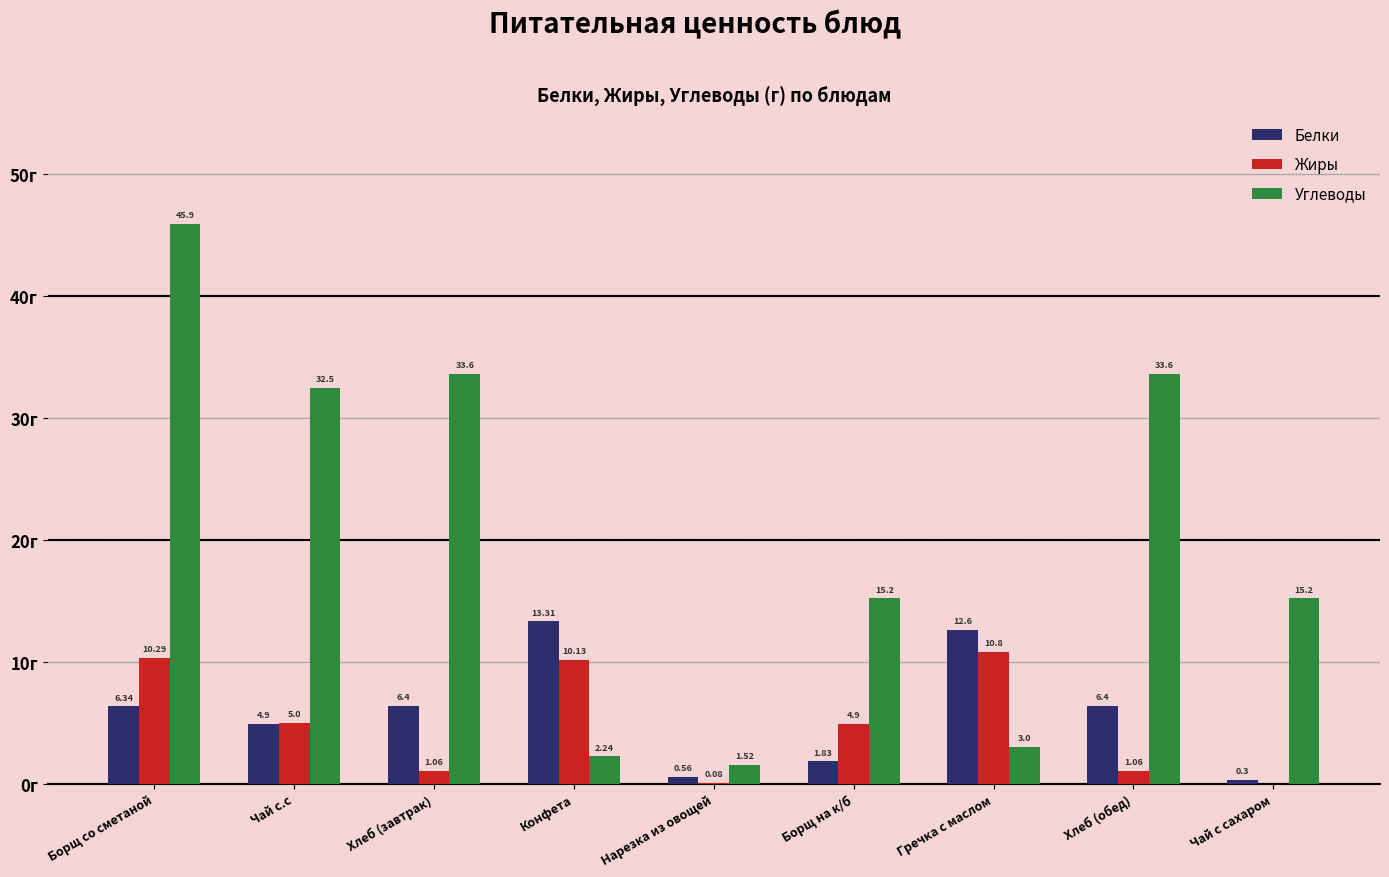

Which series has the largest total across all categories?

Углеводы